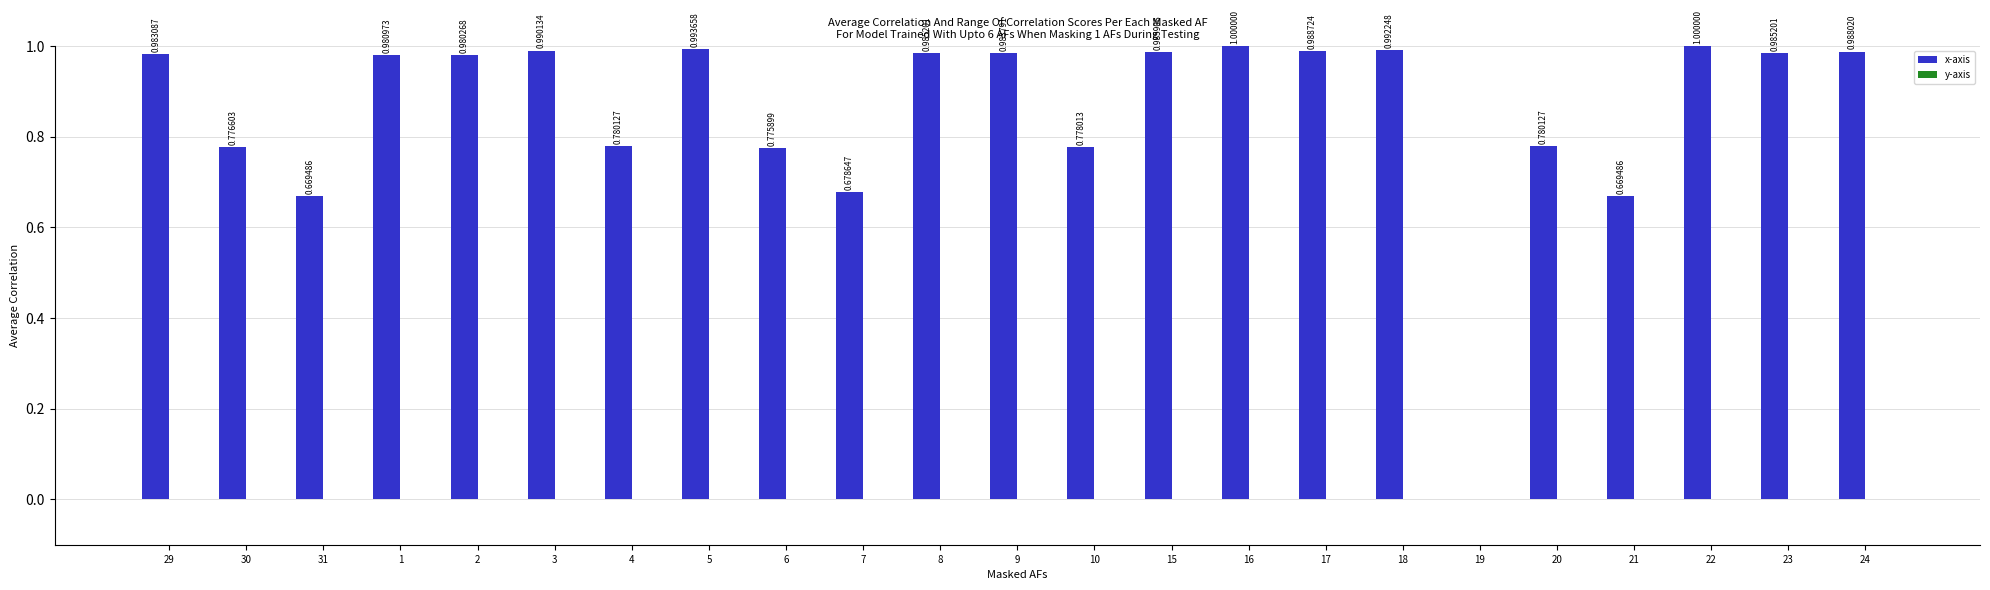

What is the change in value from 31 to 17?

+0.3